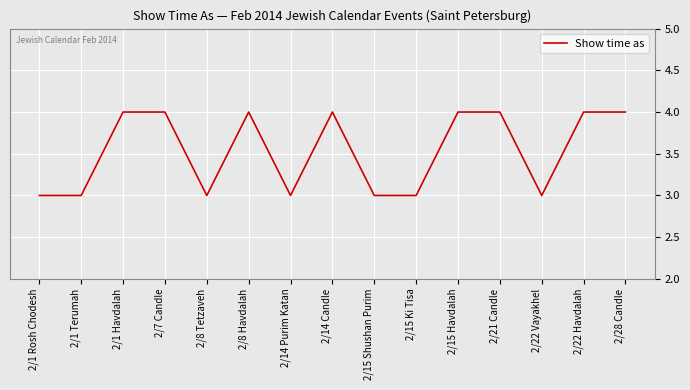

Count the number of categories in the chart.

15